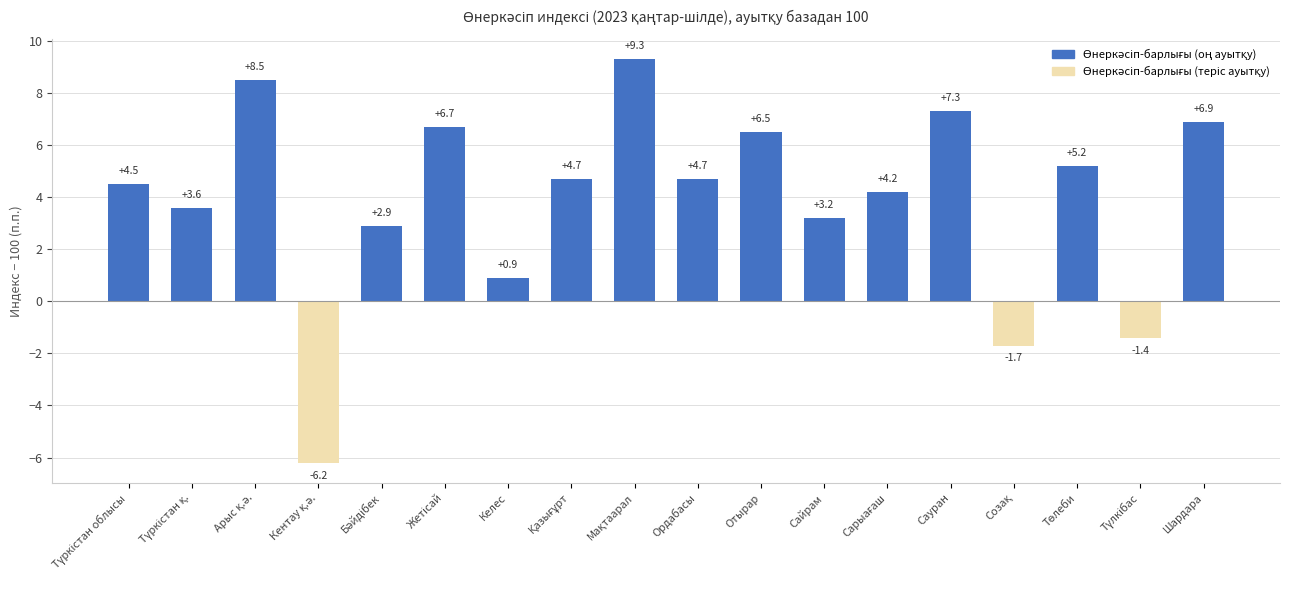

Reading left to right, list all the values displayed in this chart.

4.5	3.6	8.5	-6.2	2.9	6.7	0.9	4.7	9.3	4.7	6.5	3.2	4.2	7.3	-1.7	5.2	-1.4	6.9